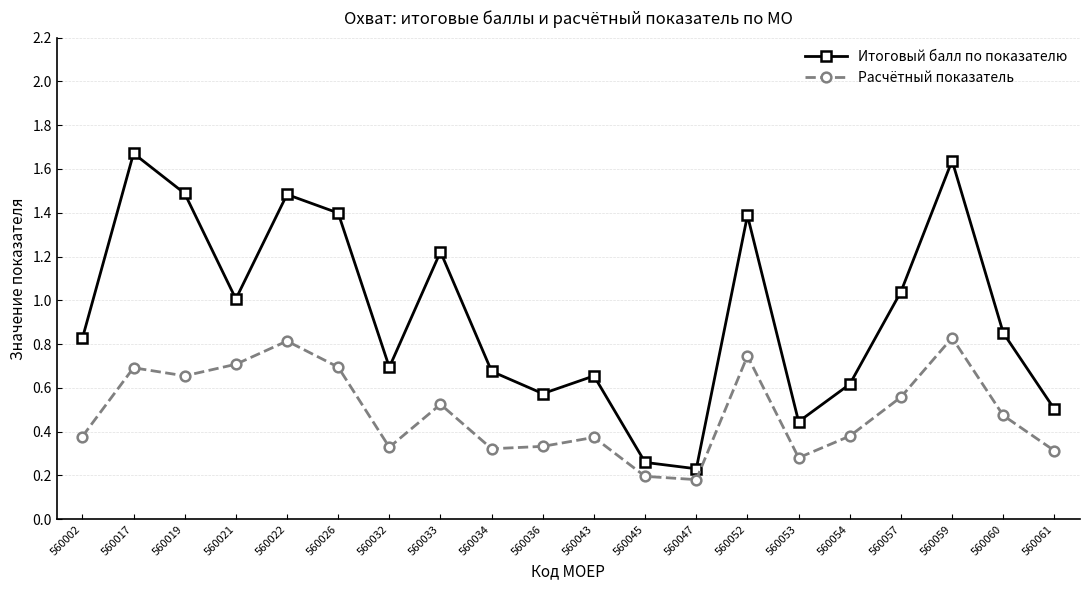

The value of Расчётный показатель at 560033 is 0.1. True or false?

False